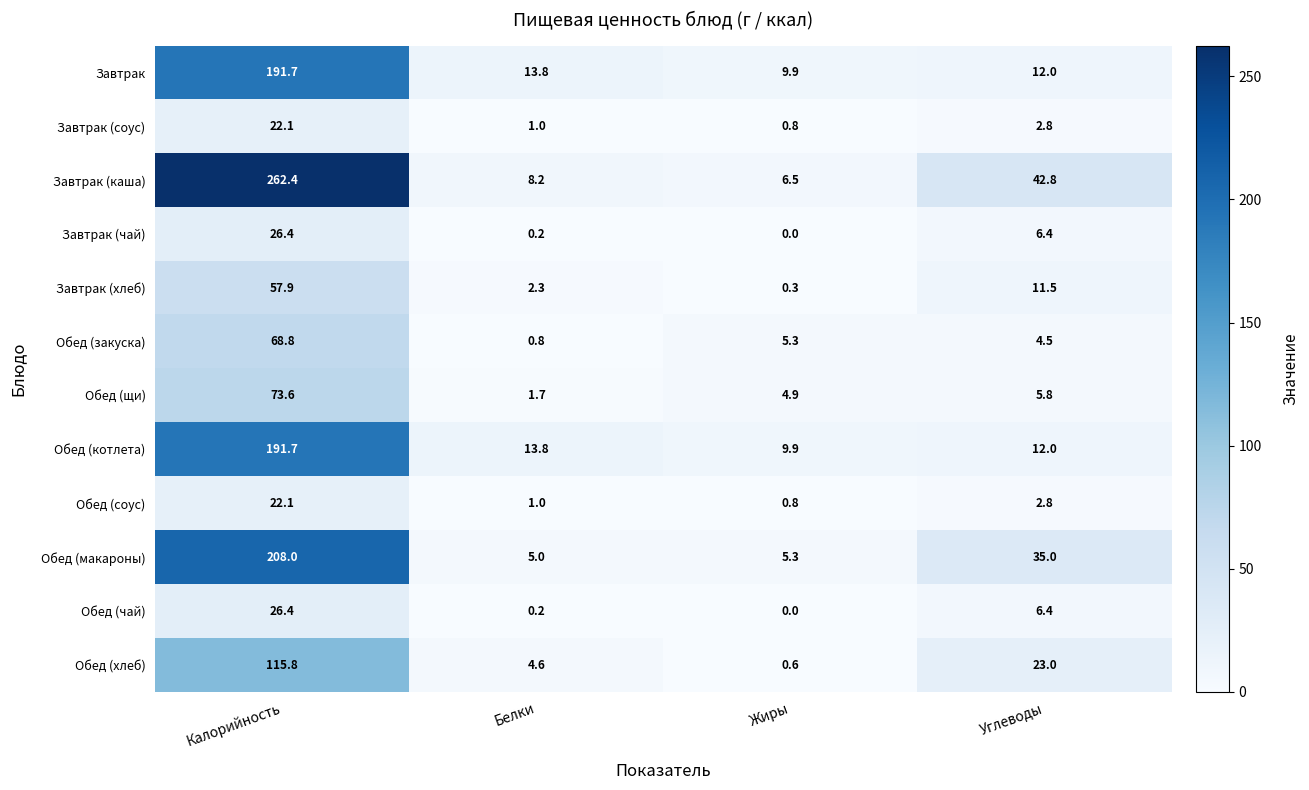

At which category is the sum across all series the highest?

Калорийность